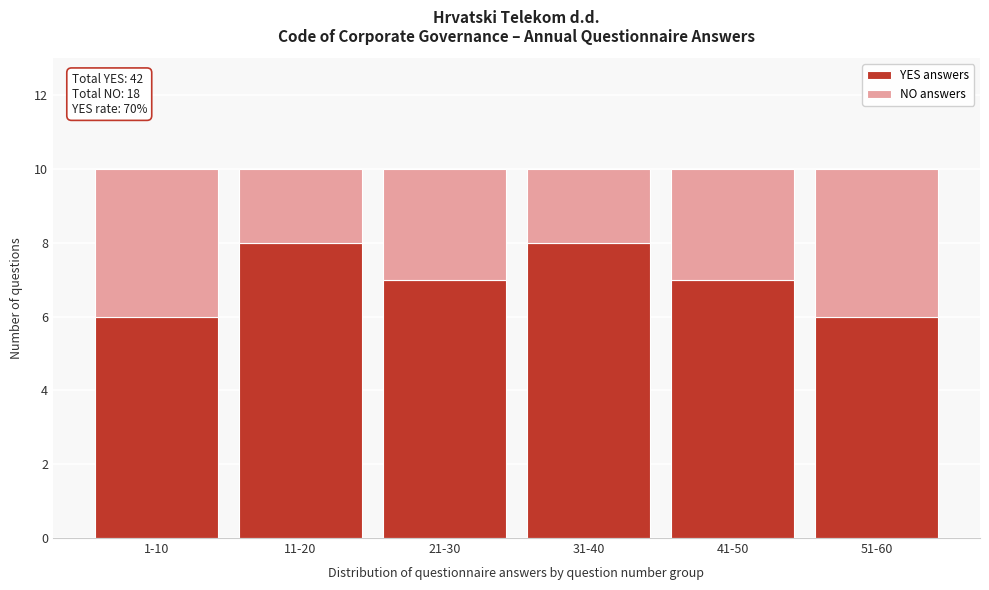

Reading right to left, what are the values for YES answers?

6	7	8	7	8	6